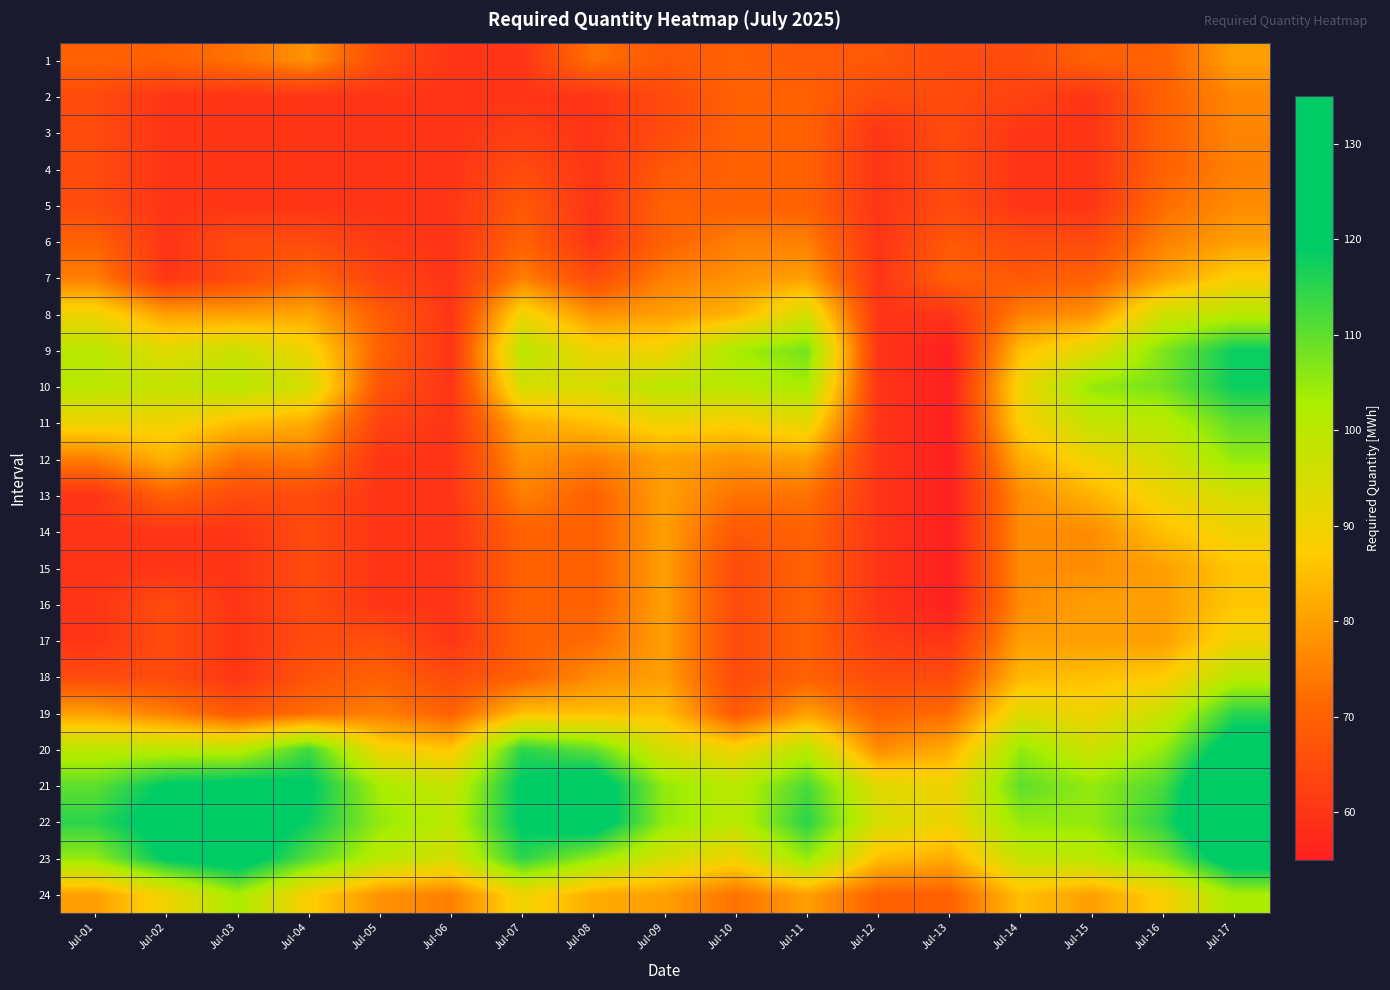

What is the total value across all series at Jul-01?

1885